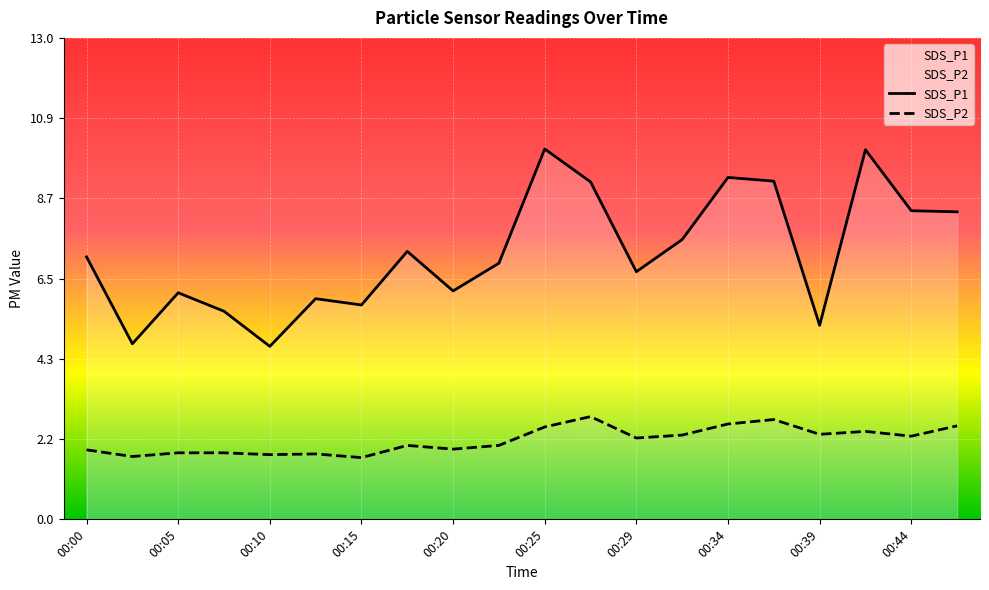

Where does the SDS_P1 series first go above 7?

00:00